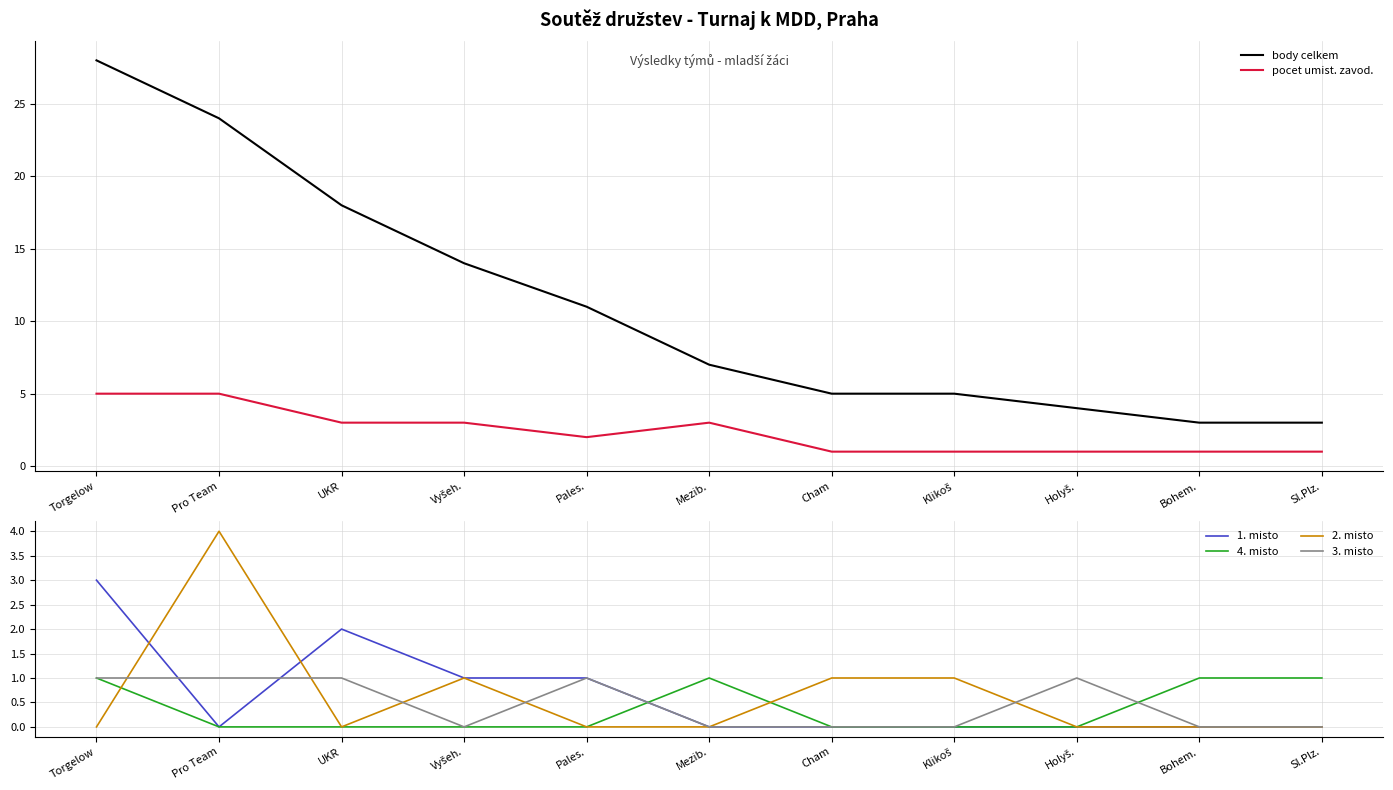

How many 1. misto values are between 0 and 1?

9